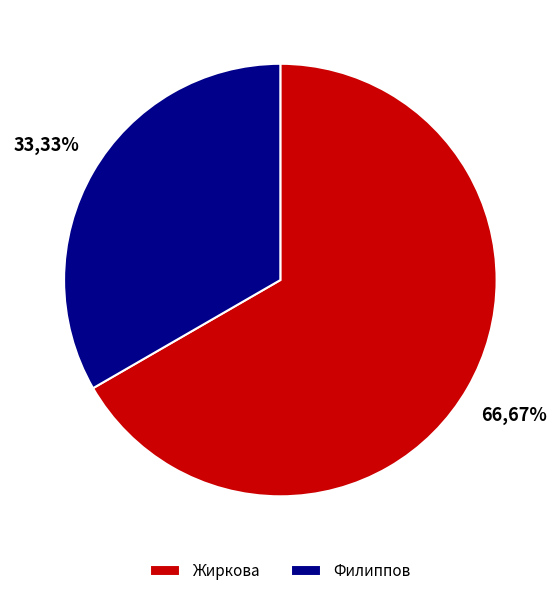

What is the ratio of the value at Филиппов to the value at Жиркова?

0.5